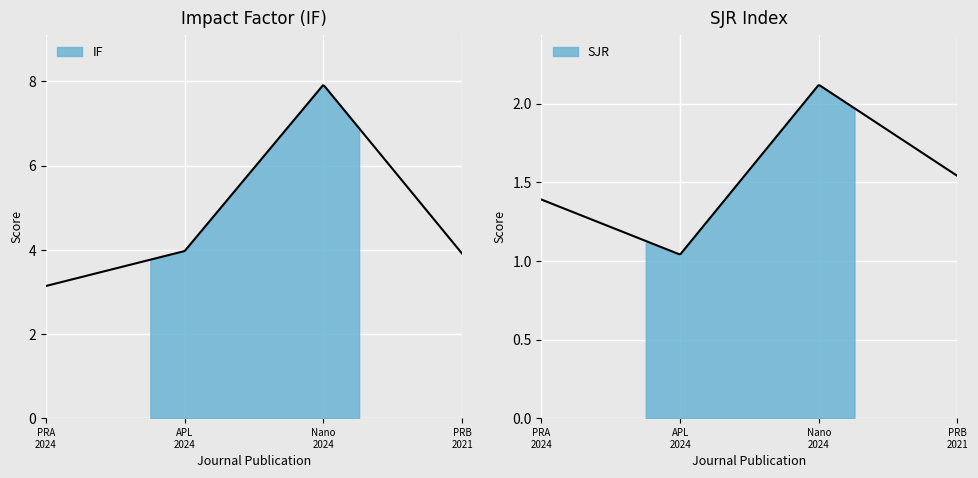

Reading left to right, transcribe all the data shown in this chart.

IF: Physical Review A (2024)=3.1	Applied Physics Letters (2024)=4.0	Nanophotonics (2024)=7.9	Physical Review B (2021)=3.9
SJR: Physical Review A (2024)=1.4	Applied Physics Letters (2024)=1.0	Nanophotonics (2024)=2.1	Physical Review B (2021)=1.5